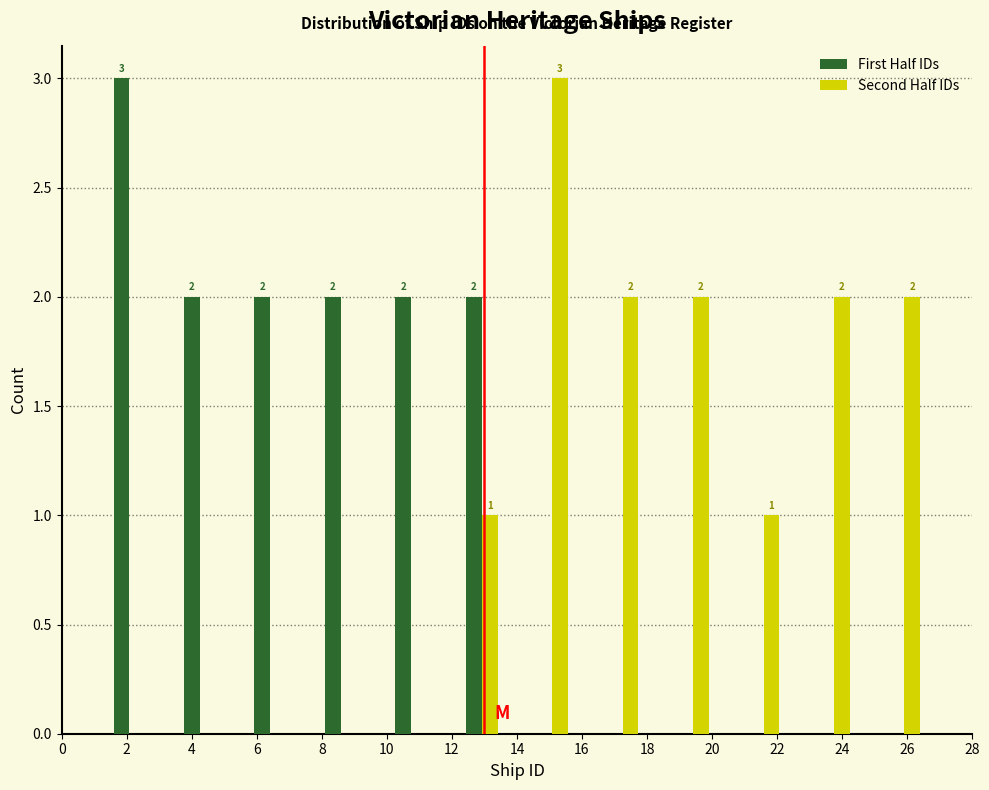

In the Second Half IDs series, which range on the x-axis has the tallest bar?

14.0 to 16.2